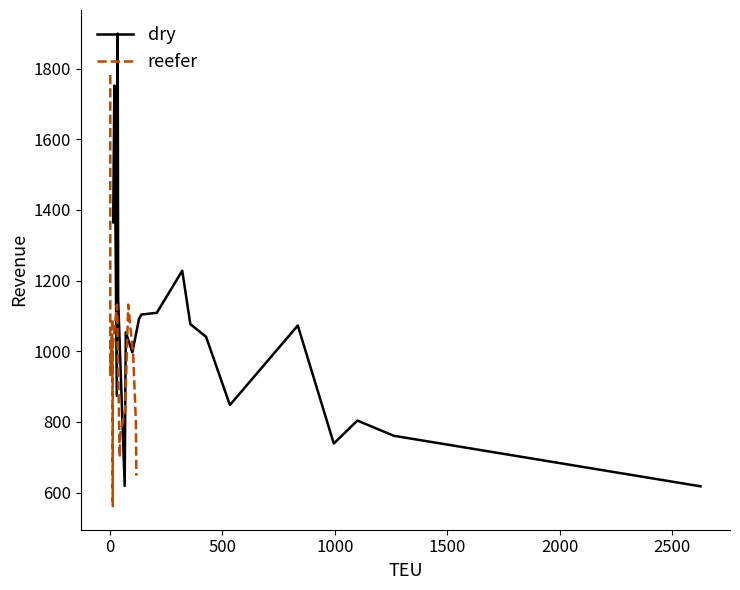

True or false: dry has more than 1 interior local peaks.

True